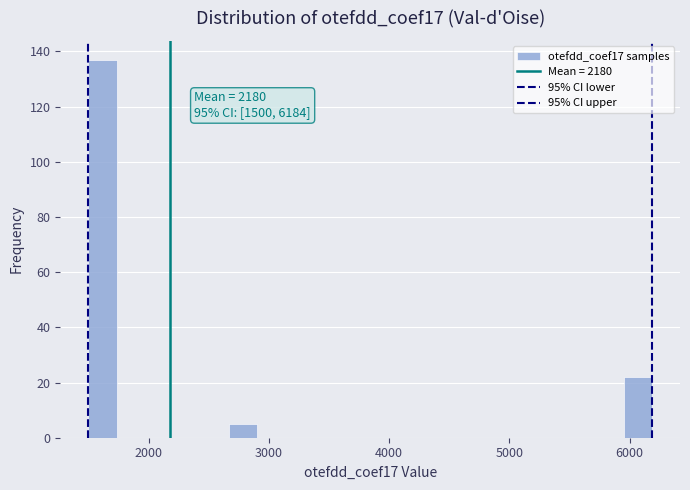

Around what value on the x-axis is the tallest bar? Give the approximate position of its centre, as read against the axis.

1600